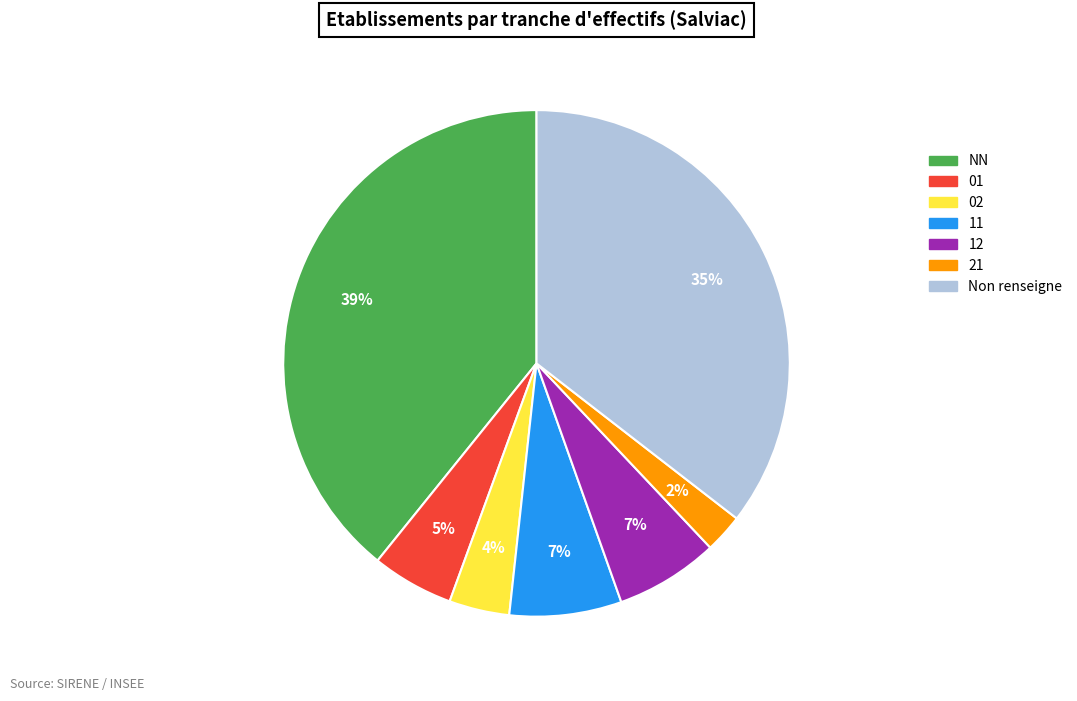

To the nearest percent, what is the average slice percentage?

14%